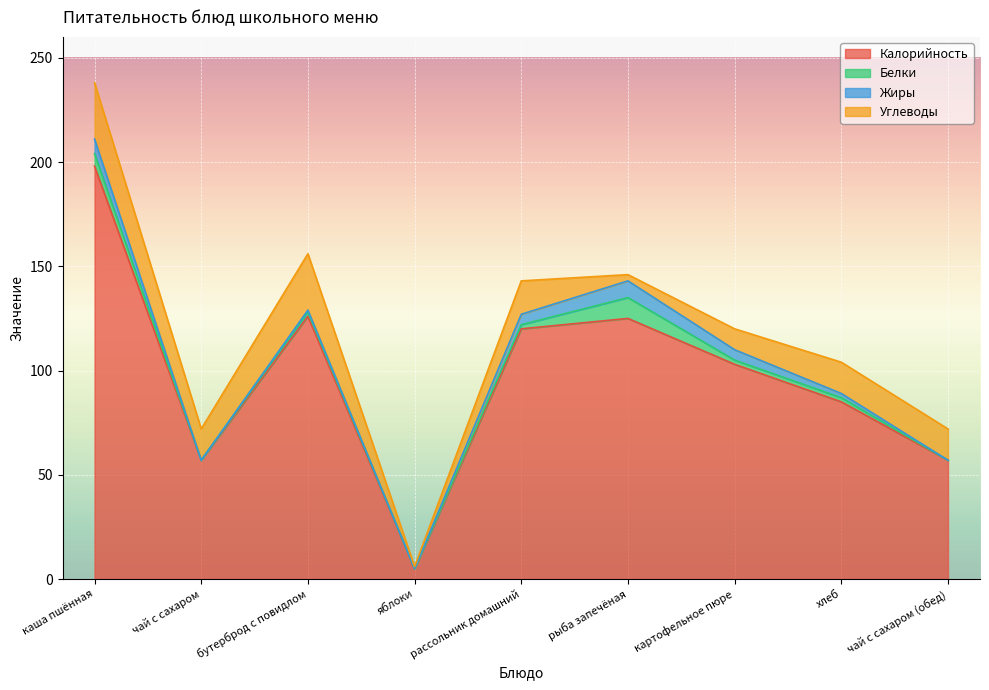

How many positive values does the Жиры series have?

6